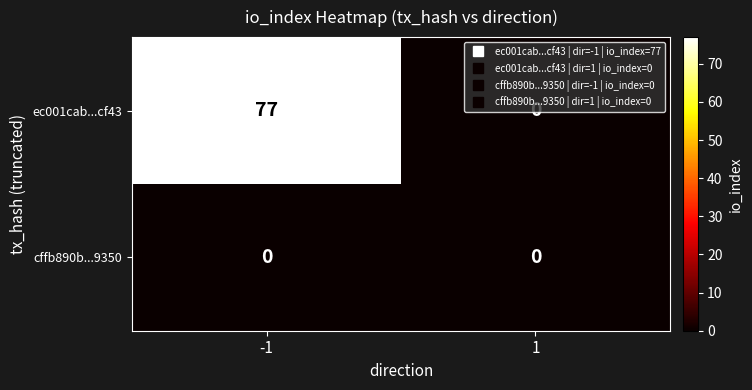

What is the greatest value displayed?

77